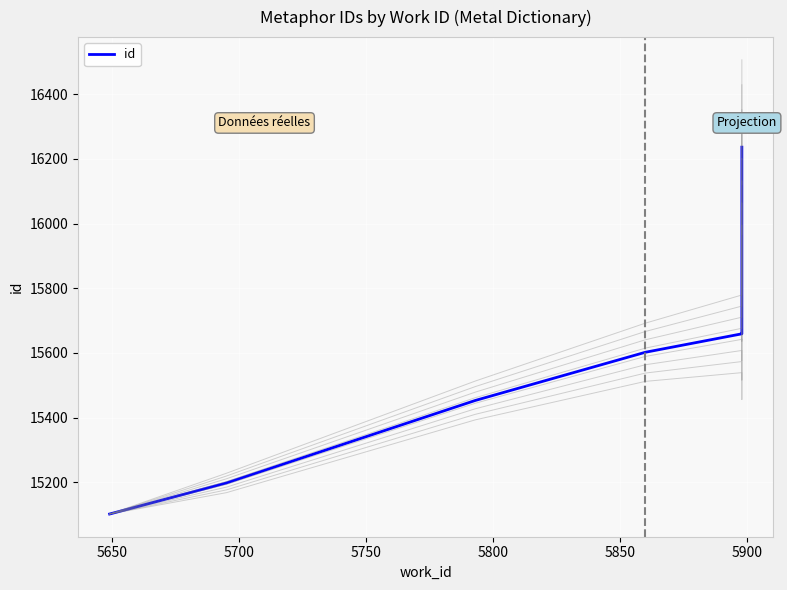

What is the average value?

15648